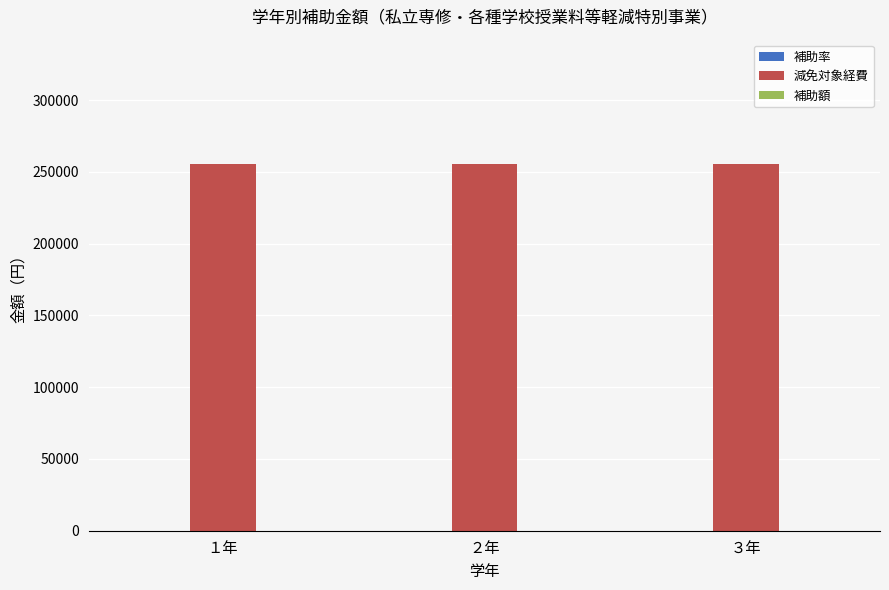

How many groups of bars are there?

3